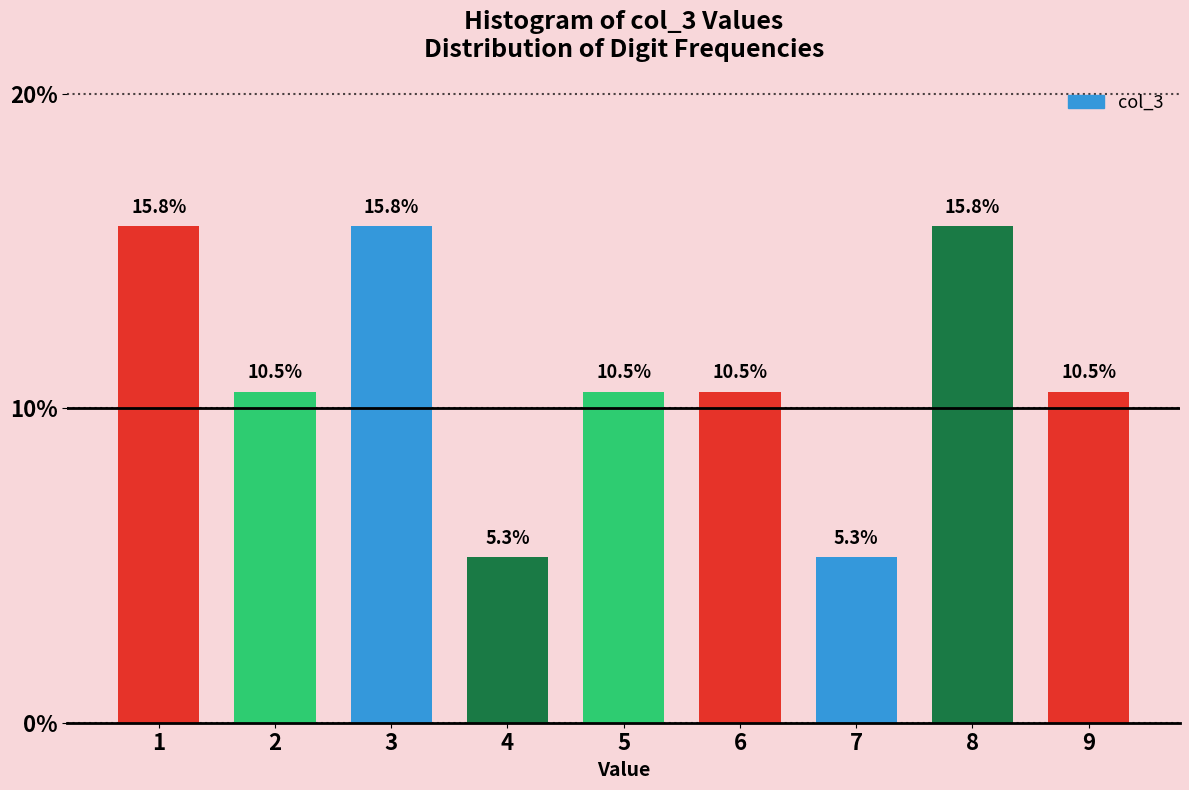

Reading left to right, extract all data points from this chart.

15.8	10.5	15.8	5.3	10.5	10.5	5.3	15.8	10.5